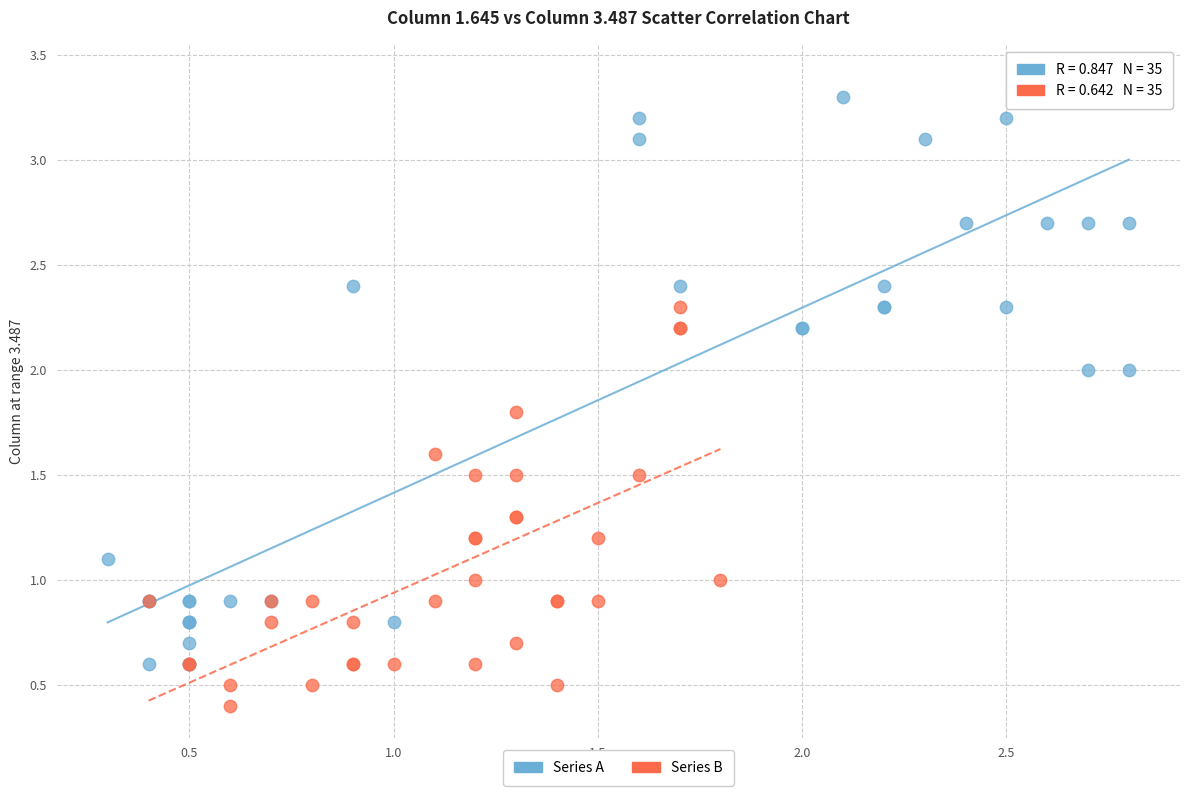

Which series contains the highest Y value?

Series A